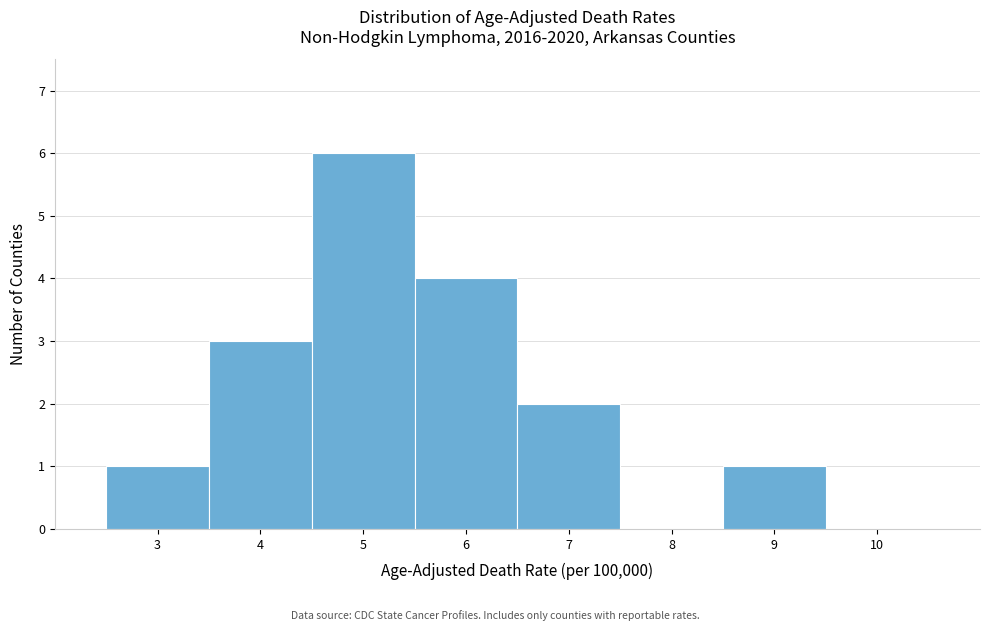

Reading left to right, extract all data points from this chart.

3=1	4=3	5=6	6=4	7=2	8=0	9=1	10=0